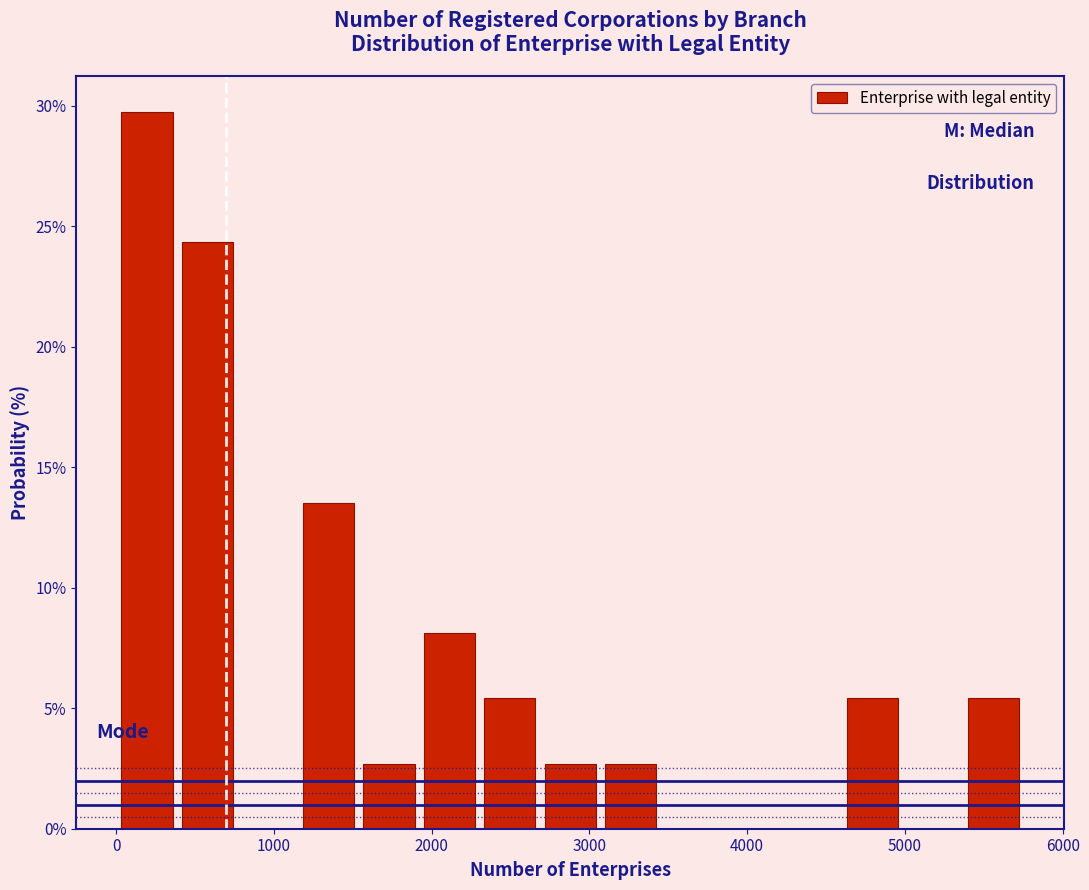

Read against the x-axis, roughly where is the centre of the tallest bar?

200